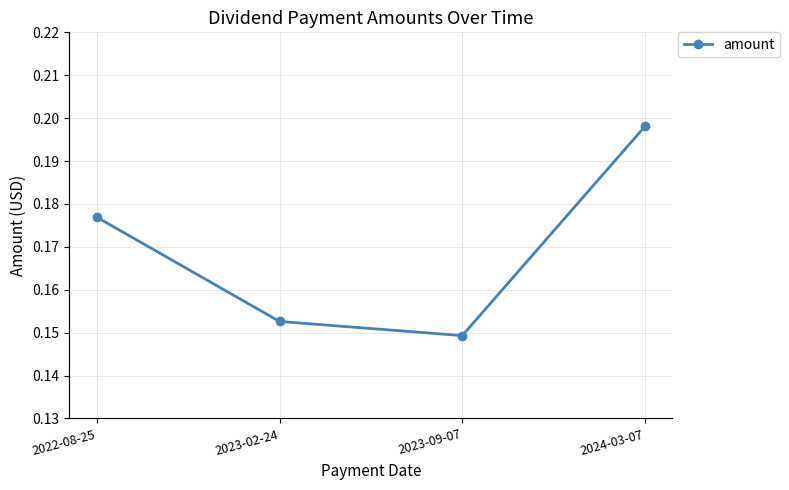

Rank the categories by value from lowest to highest.

2023-09-07, 2023-02-24, 2022-08-25, 2024-03-07